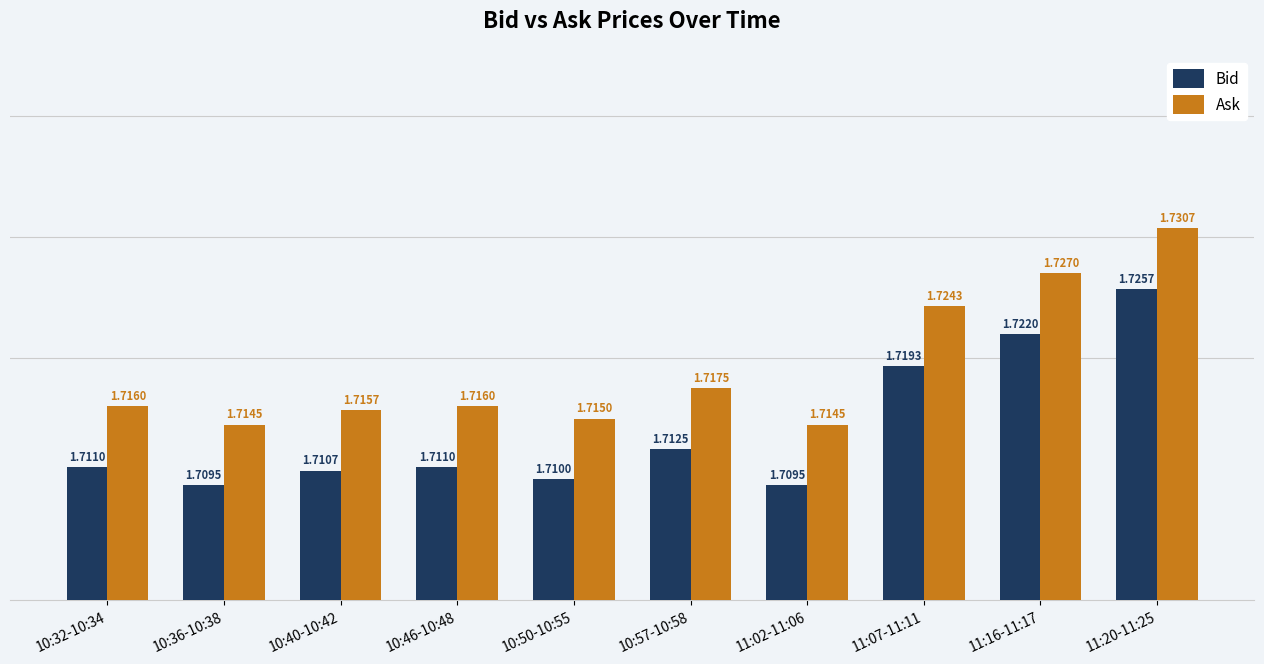

At which category is the sum across all series the highest?

11:20-11:25